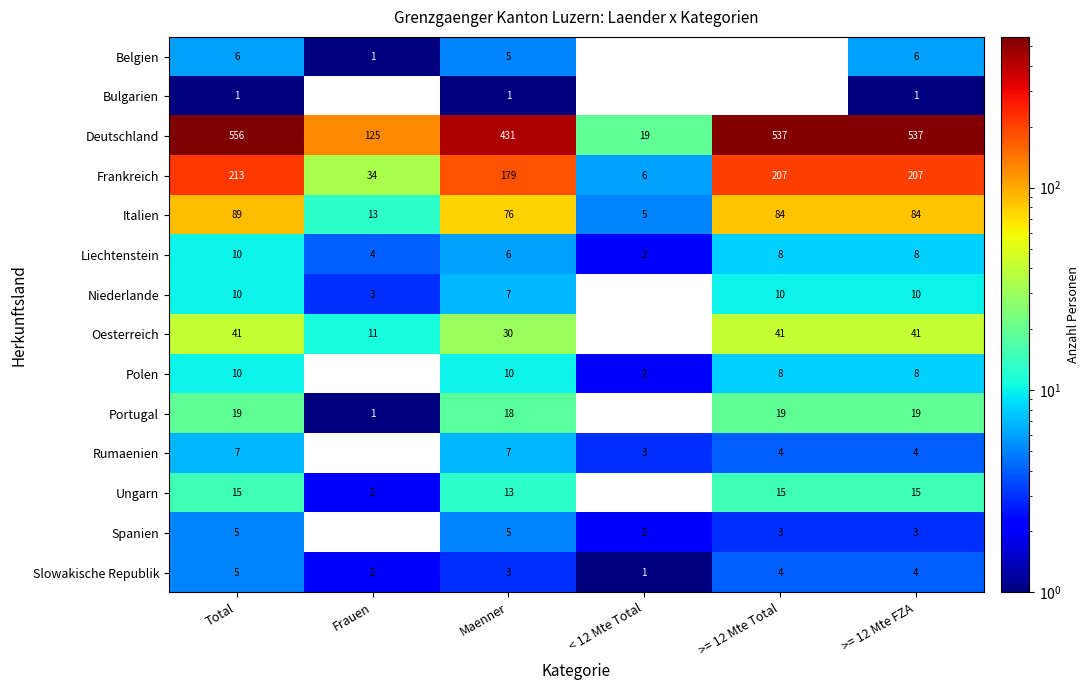

What is the total value across all series at >= 12 Mte Total?

940